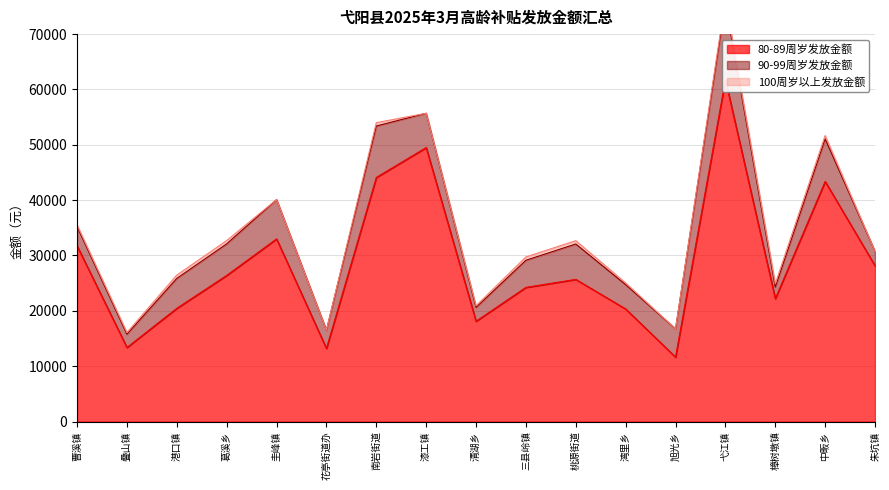

True or false: 100周岁以上发放金额 and 90-99周岁发放金额 cross at least once.

False